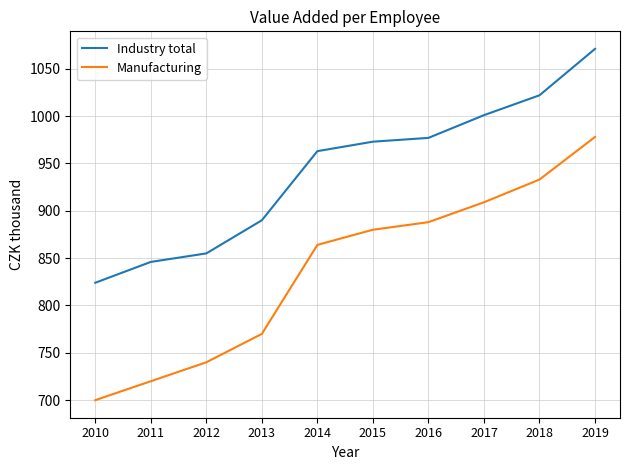

Read the Manufacturing value at 2017.

909